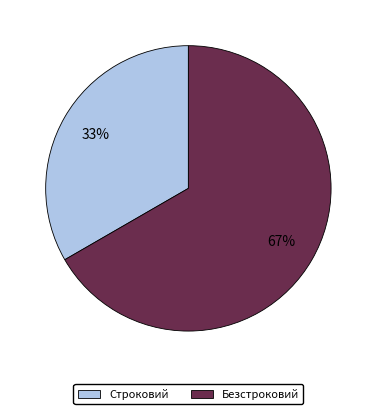

The Безстроковий slice represents 53% of the pie. True or false?

False